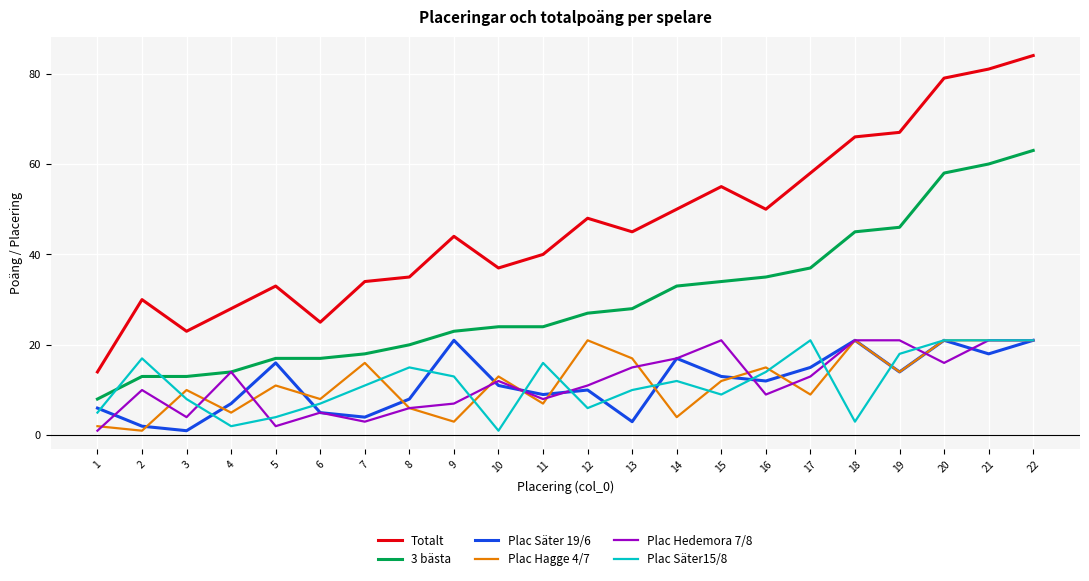

At 1, list the series in order from largest to smallest.

Totalt, 3 bästa, Plac Säter 19/6, Plac Säter15/8, Plac Hagge 4/7, Plac Hedemora 7/8